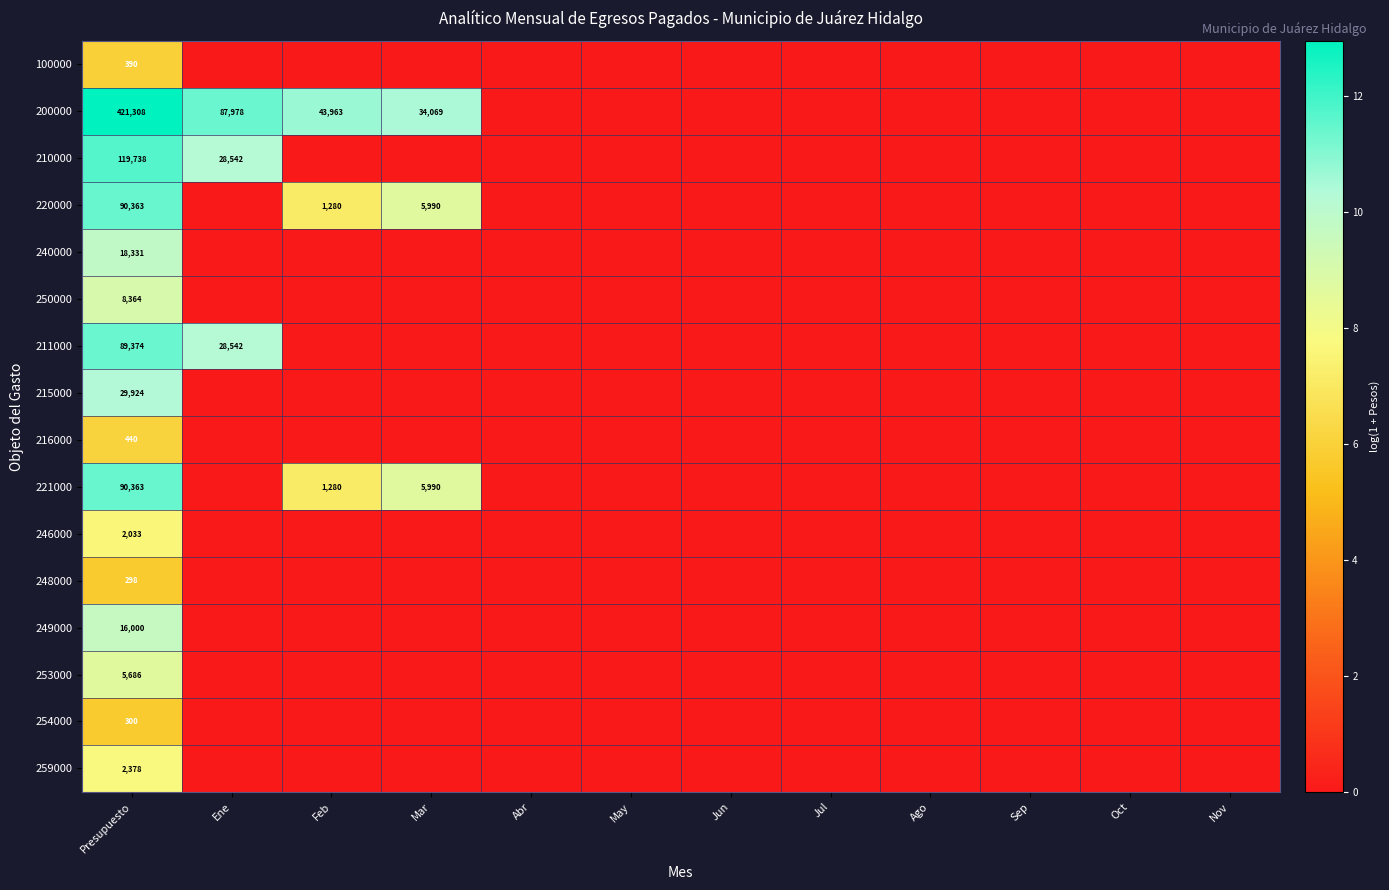

Count the number of data series in this chart.

16